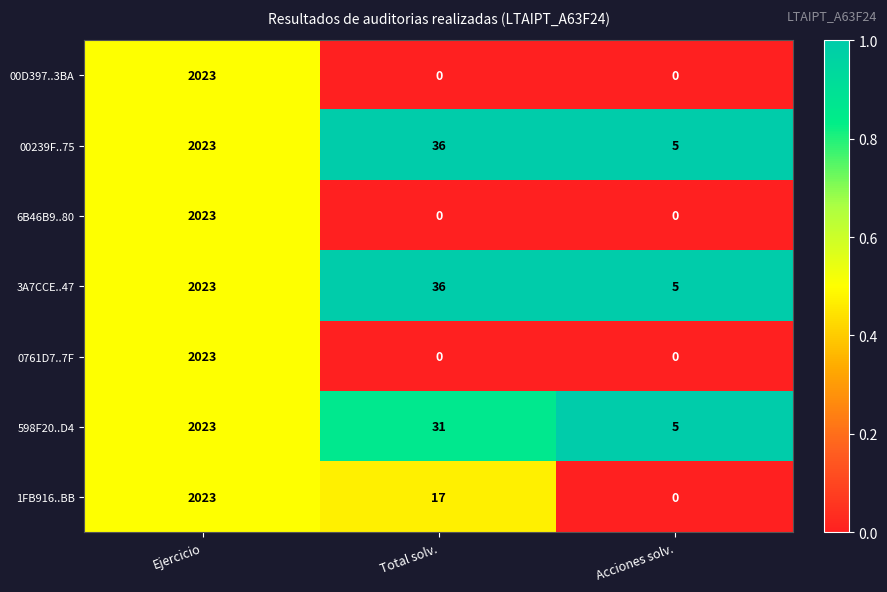

What is the difference between the maximum and minimum values in the 0761D7..7F series?

2023